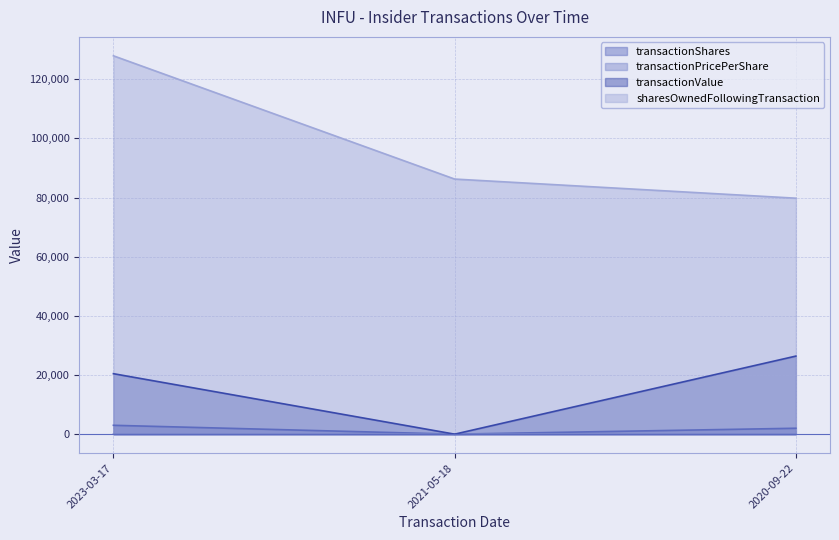

What is the greatest value displayed?

127939.0